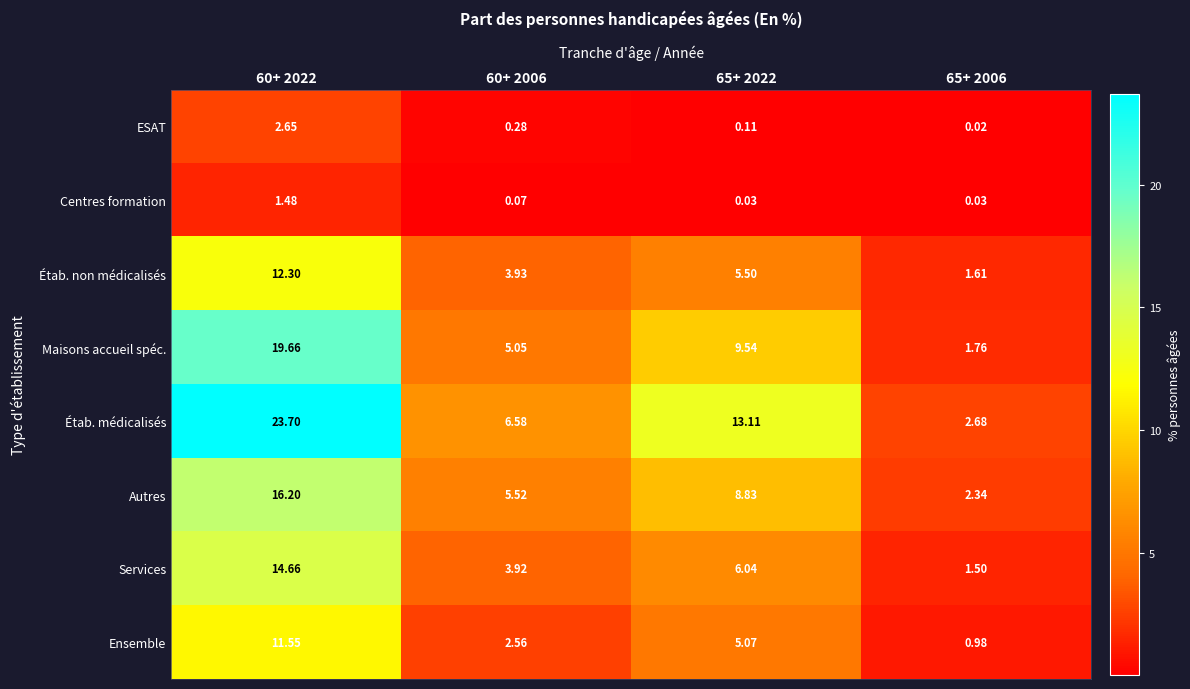

What is the total value across all series at 60+ 2022?

102.2